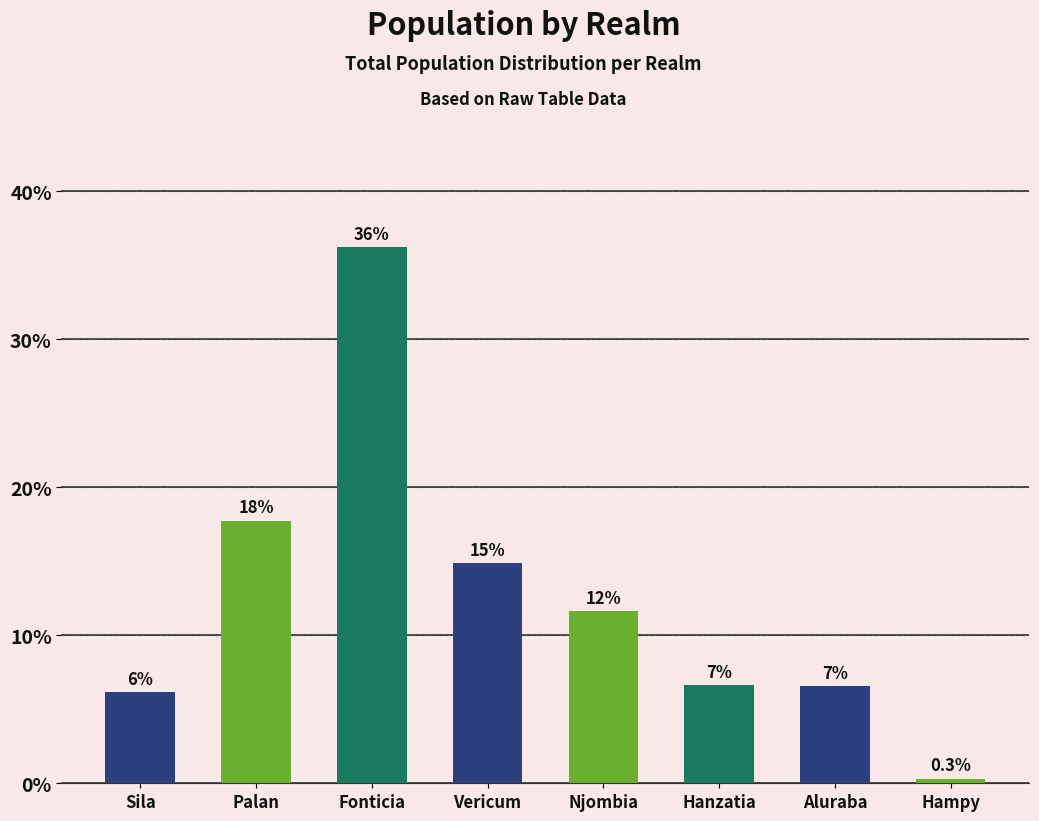

Does the chart contain any negative values?

No